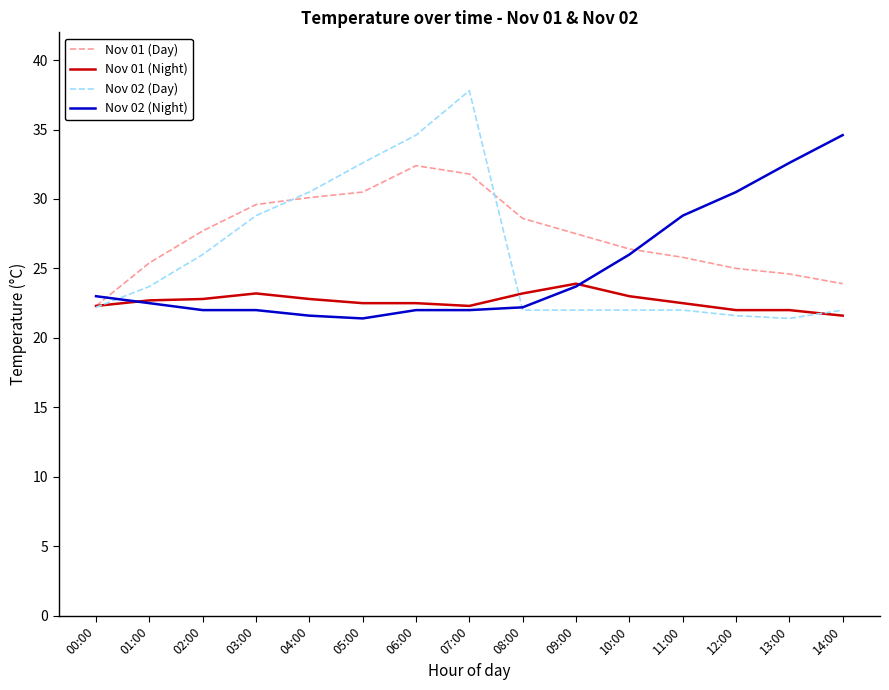

What is the minimum value for Nov 01 (Day)?

22.3